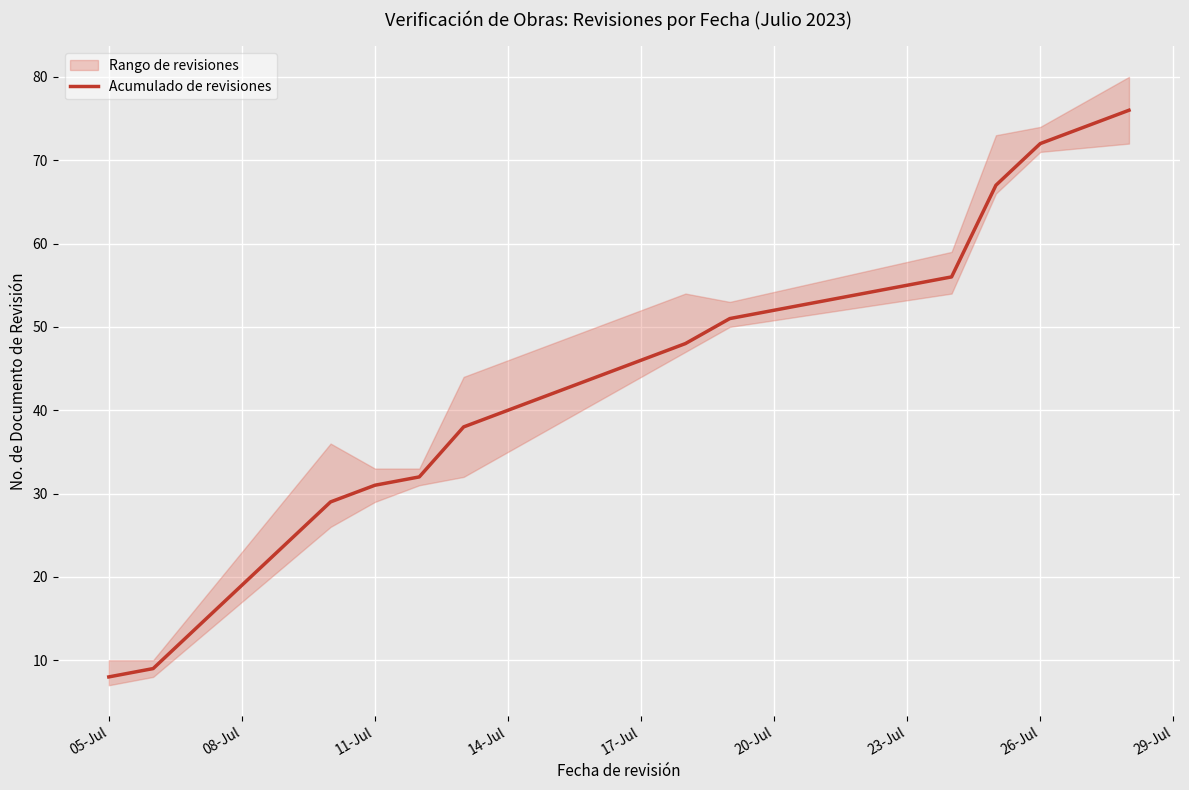

What is the greatest value displayed?

76